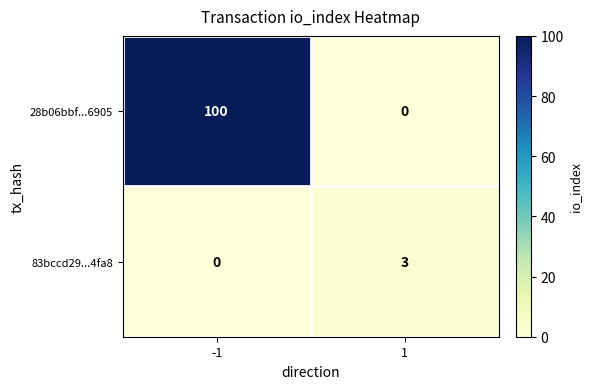

Which series has the largest total across all categories?

28b06bbf...6905